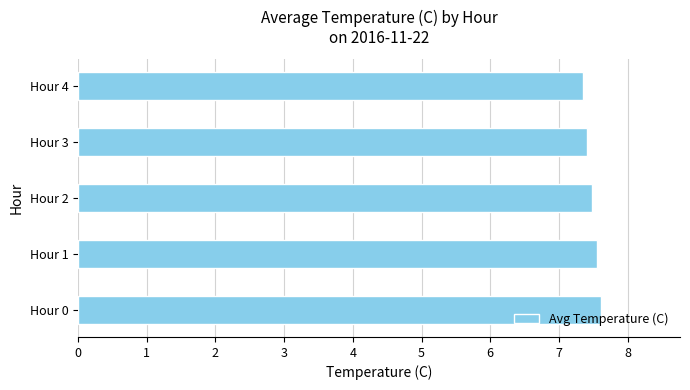

What is the sum of all values?

37.4